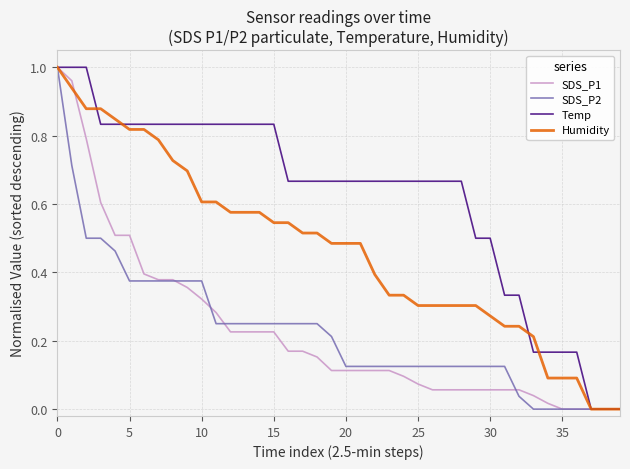

What is the highest value of the Humidity series?

1.0